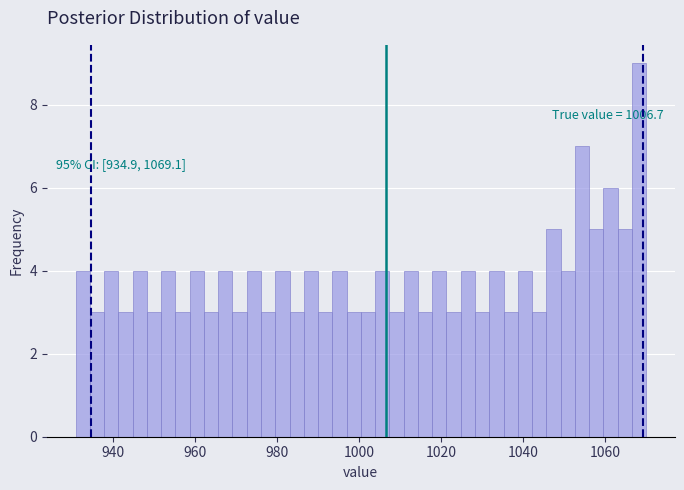

Around what value on the x-axis is the tallest bar? Give the approximate position of its centre, as read against the axis.

1068